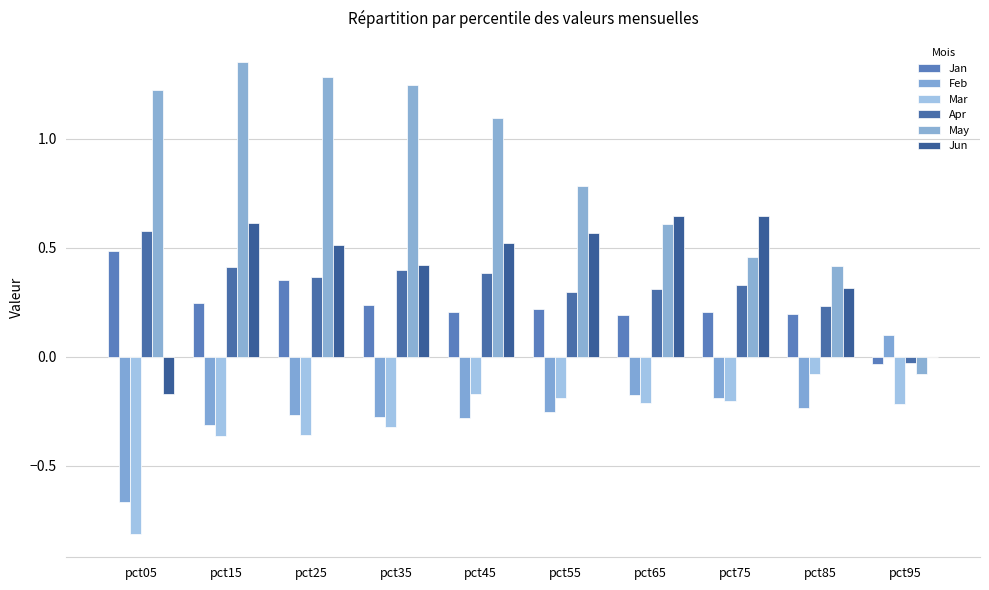

Count the Feb values in the range 0 to 1.

1